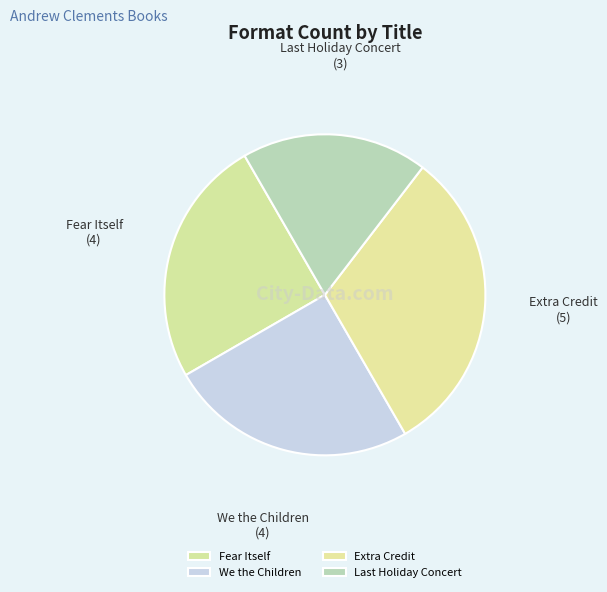

Combined, do Extra Credit and Fear Itself account for over 50%?

Yes